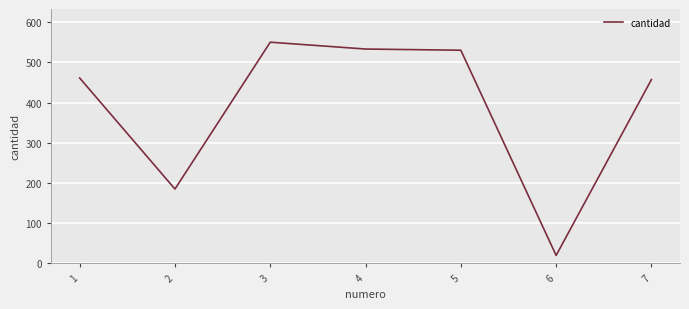

Reading left to right, what are all the values shown in this chart?

461	185	550	533	530	20	457